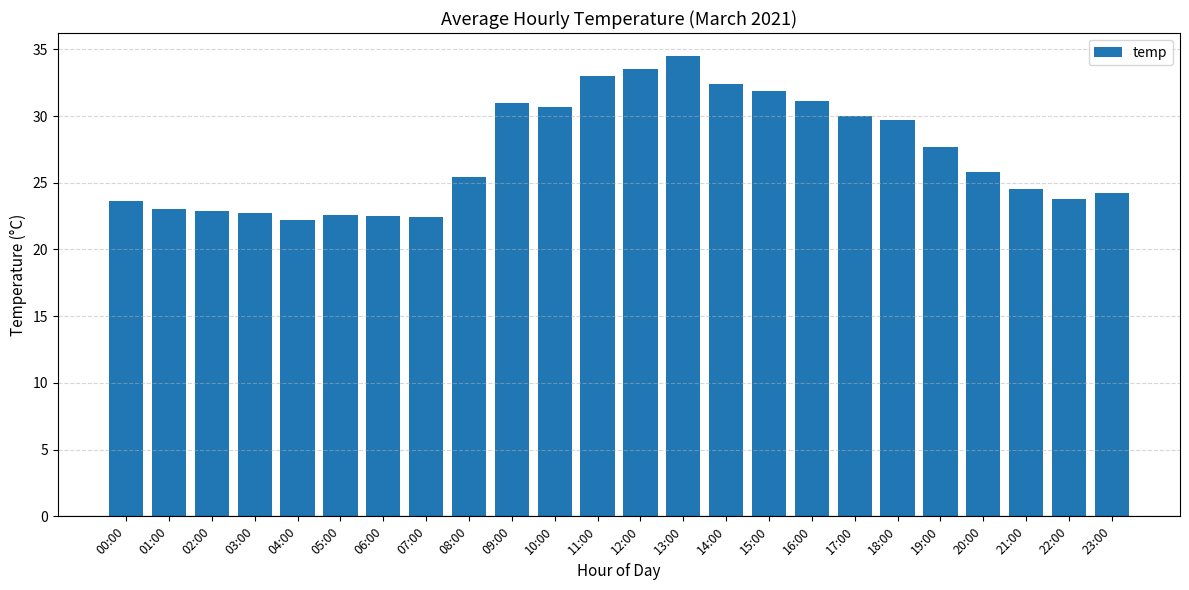

Are the bars horizontal?

No